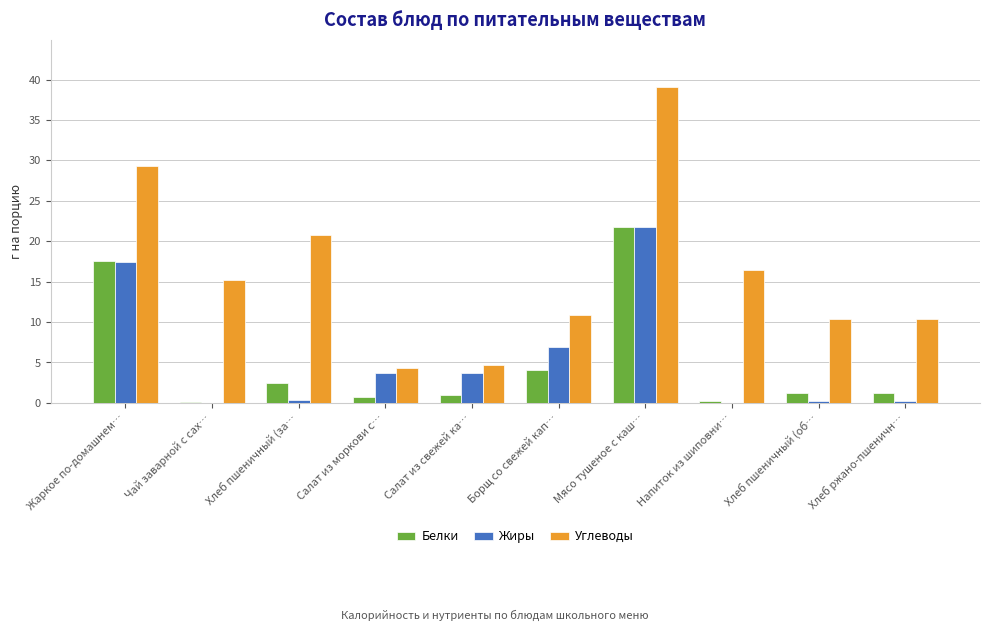

What is the highest value of the Жиры series?

21.8